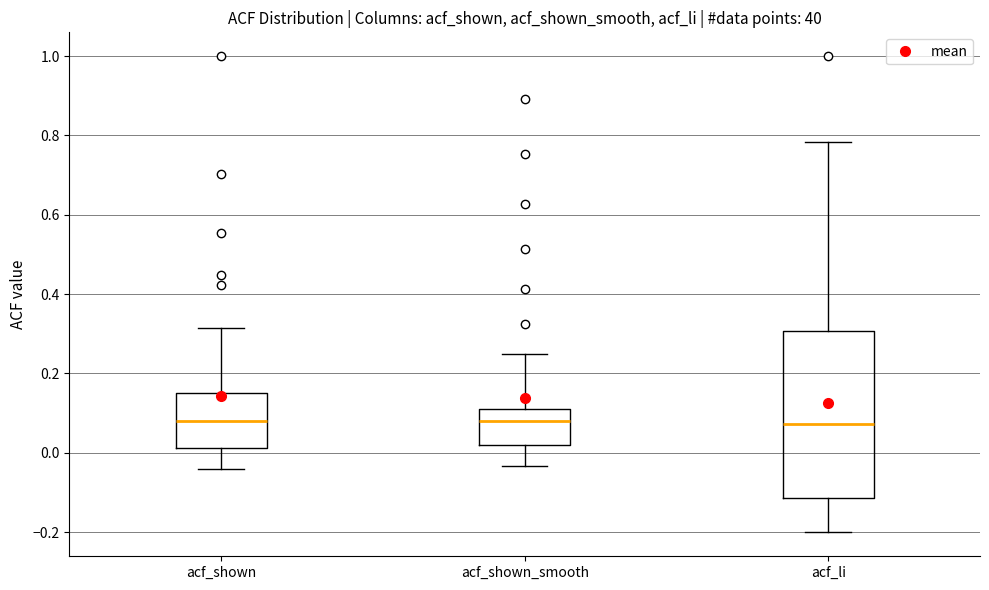

Where does the lower whisker of the box for acf_li end on the y-axis? The values are not printed on the chart, so give them approximately, as read against the axis.

-0.20